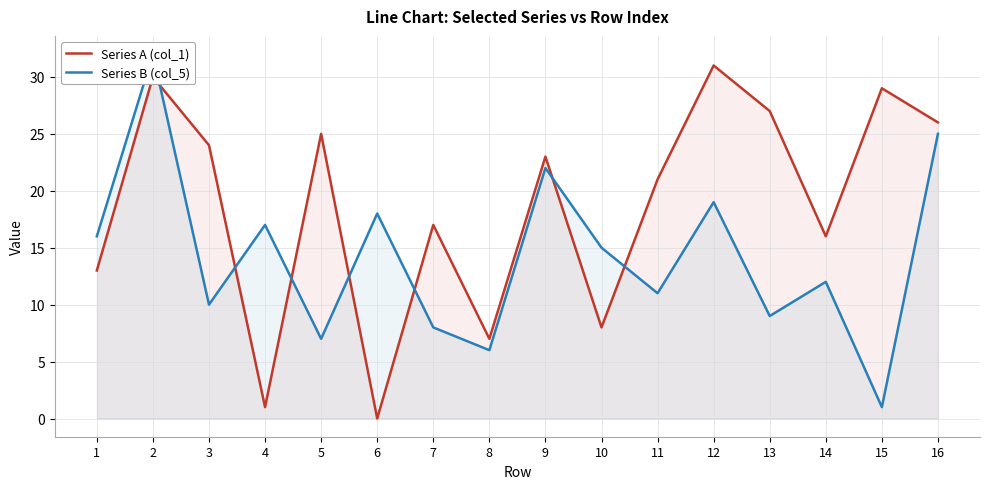

Where is Series A (col_1) nearest to the value 15?

14